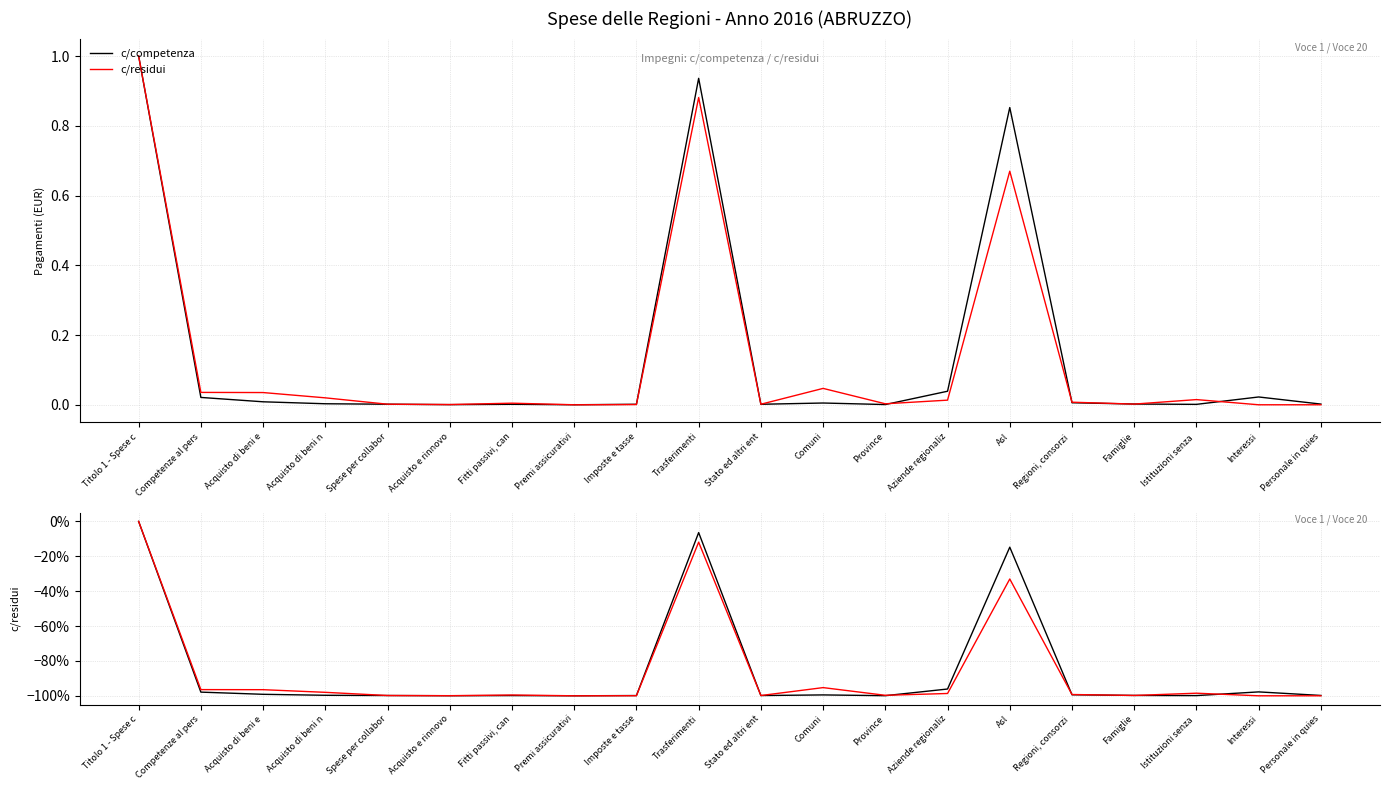

The value of c/competenza at Spese per collabor is -1.0. True or false?

True